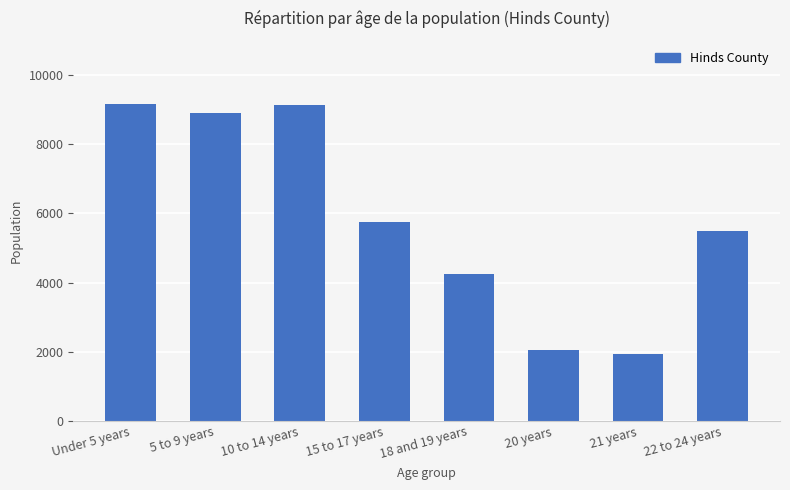

Count the number of categories in the chart.

8